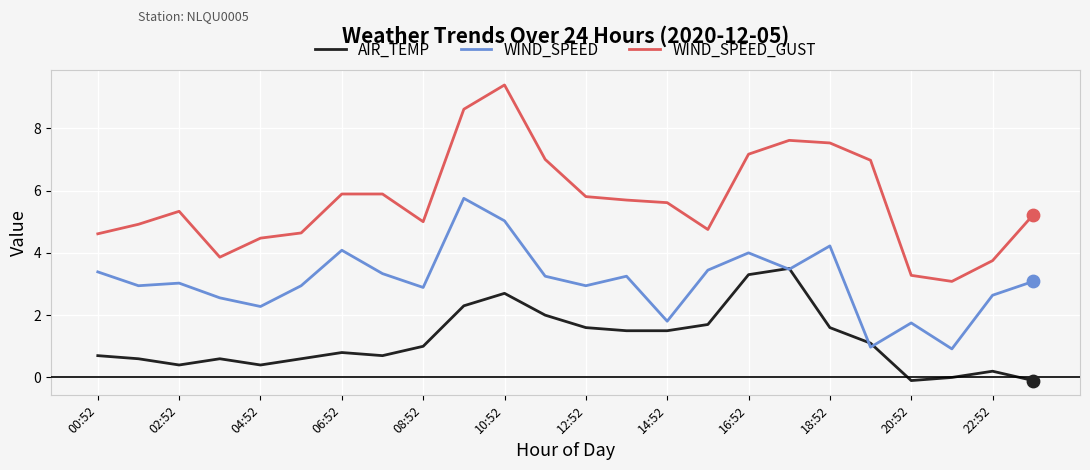

Which series has the widest spread of values?

WIND_SPEED_GUST